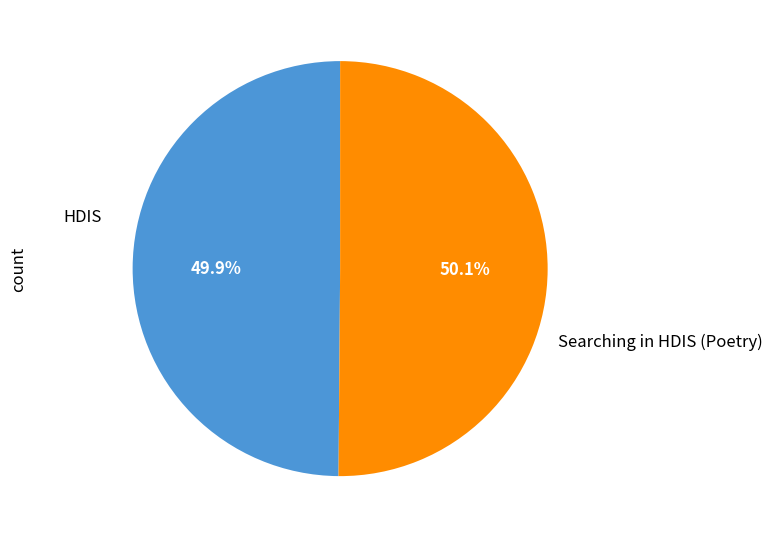

What is the ratio of the value at Searching in HDIS (Poetry) to the value at HDIS?

1.0